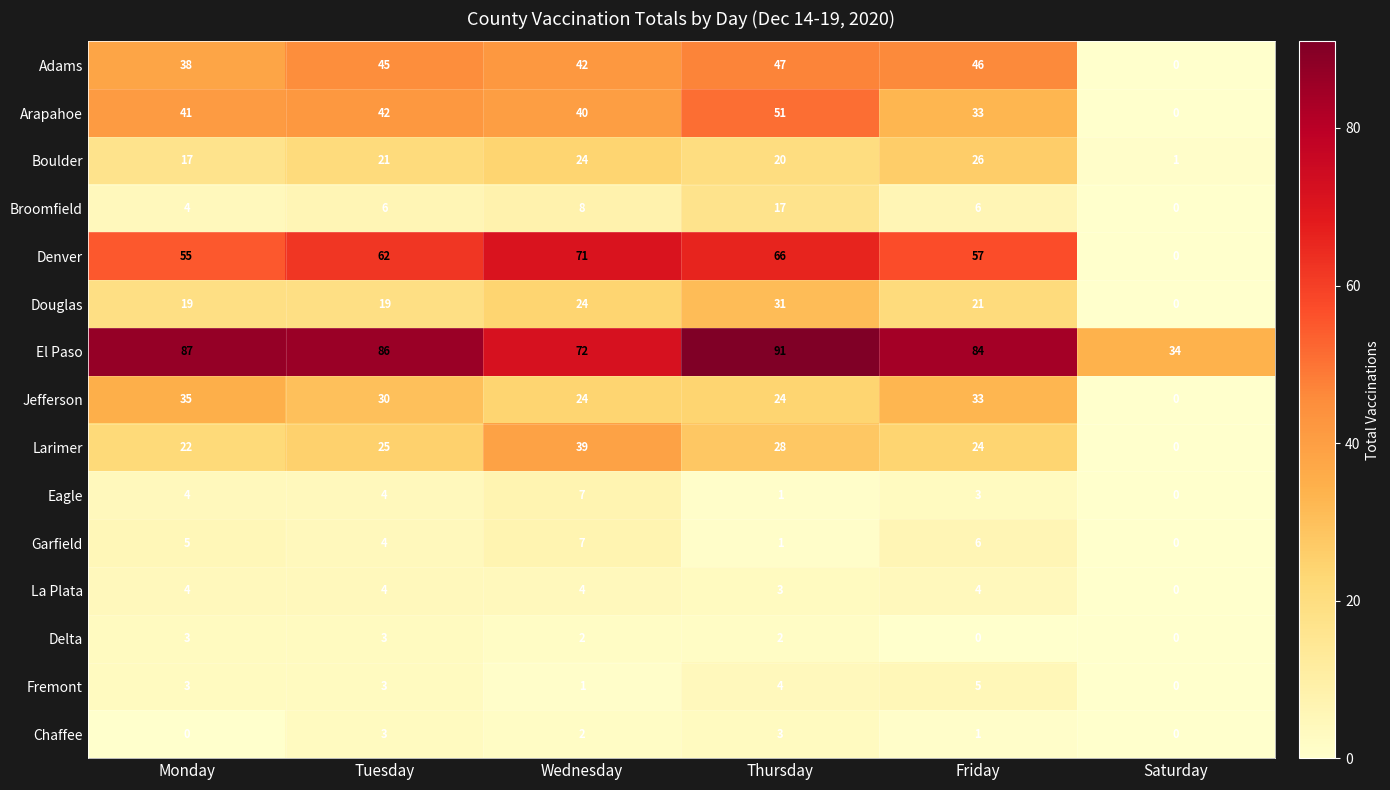

Which label corresponds to the largest value in the chart?

Thursday